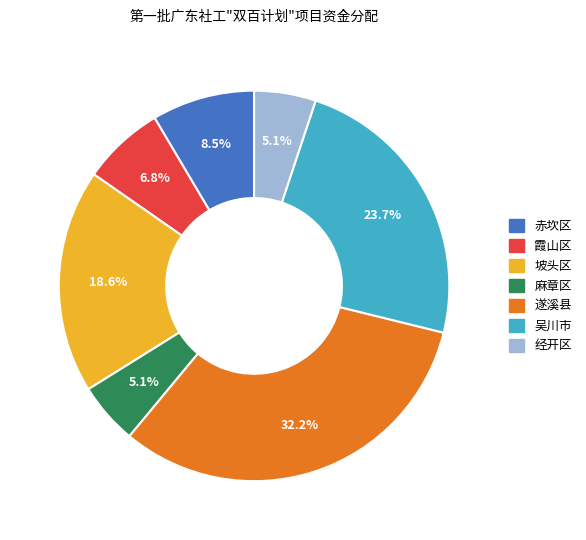

Which category has the biggest portion of the pie?

遂溪县